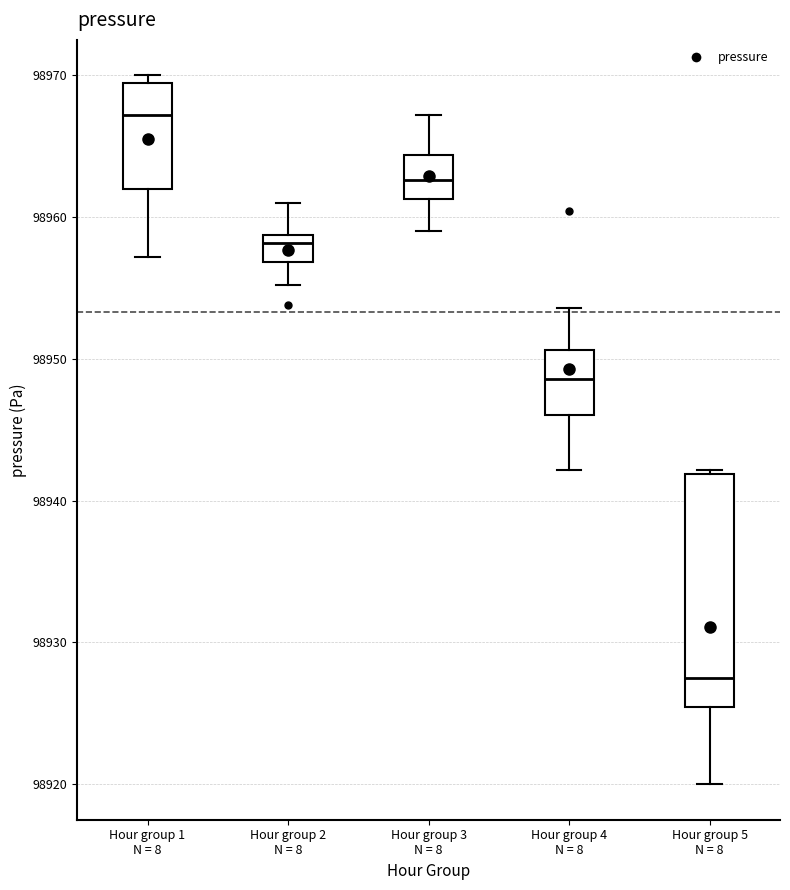

Which box is the tallest, from its lower edge to its upper edge?

Hour group 5 N = 8